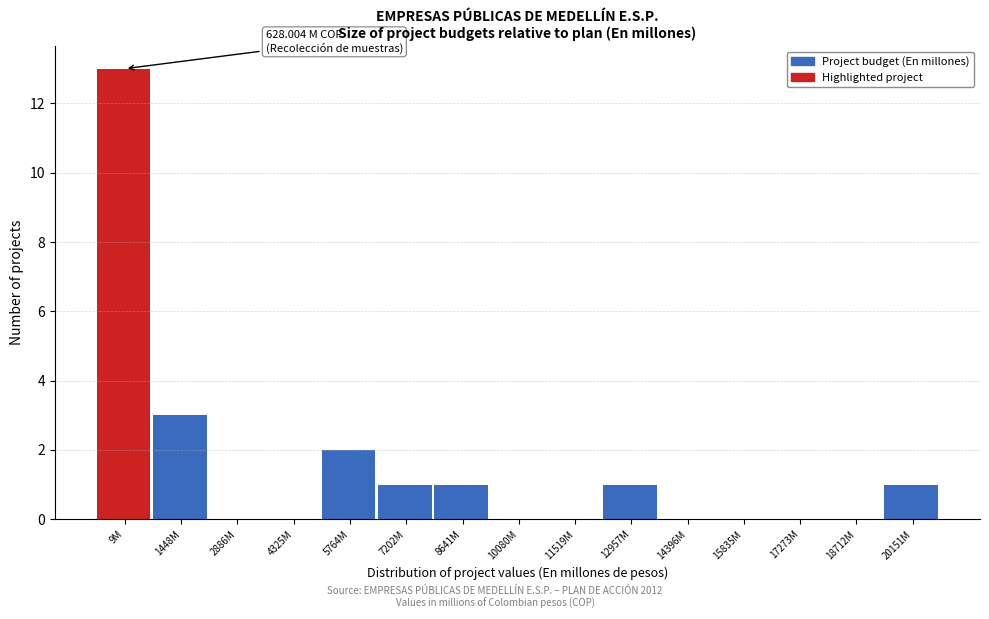

Reading left to right, transcribe all the data shown in this chart.

9M=13	1448M=3	2886M=0	4325M=0	5764M=2	7202M=1	8641M=1	10080M=0	11519M=0	12957M=1	14396M=0	15835M=0	17273M=0	18712M=0	20151M=1